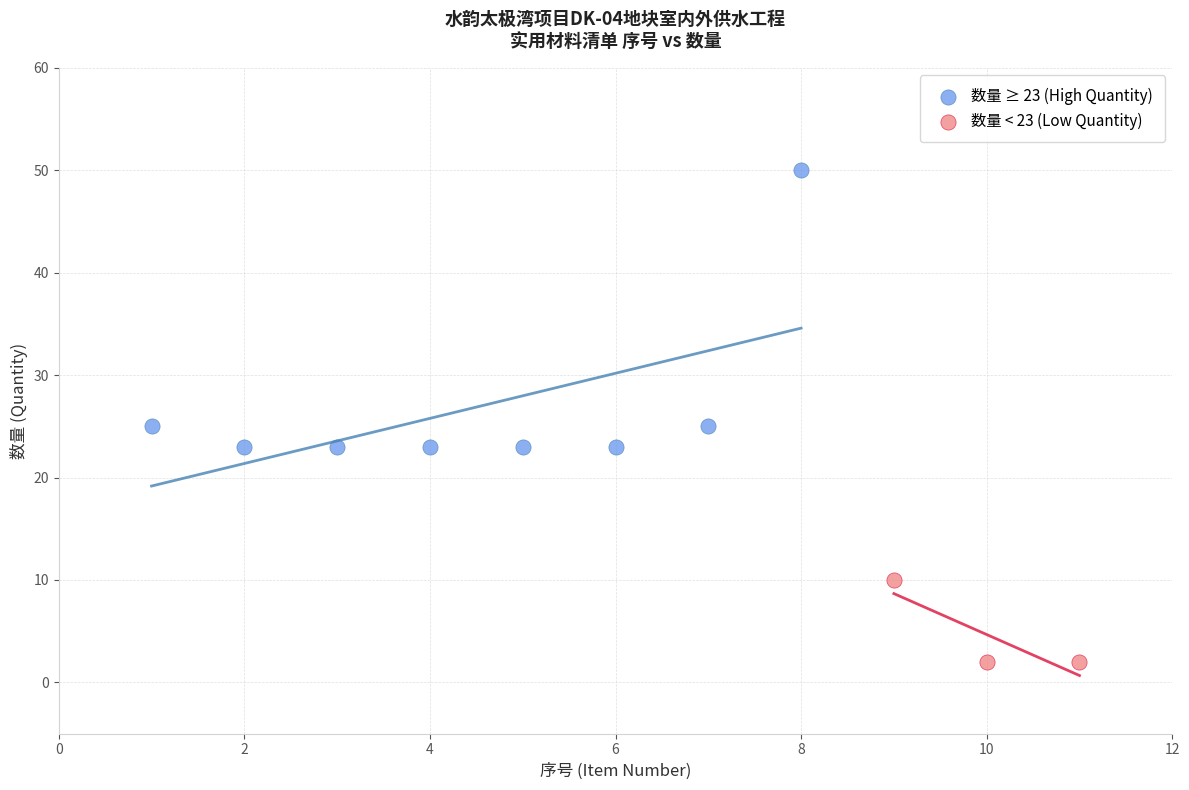

Which series contains the highest Y value?

数量 ≥ 23 (High Quantity)